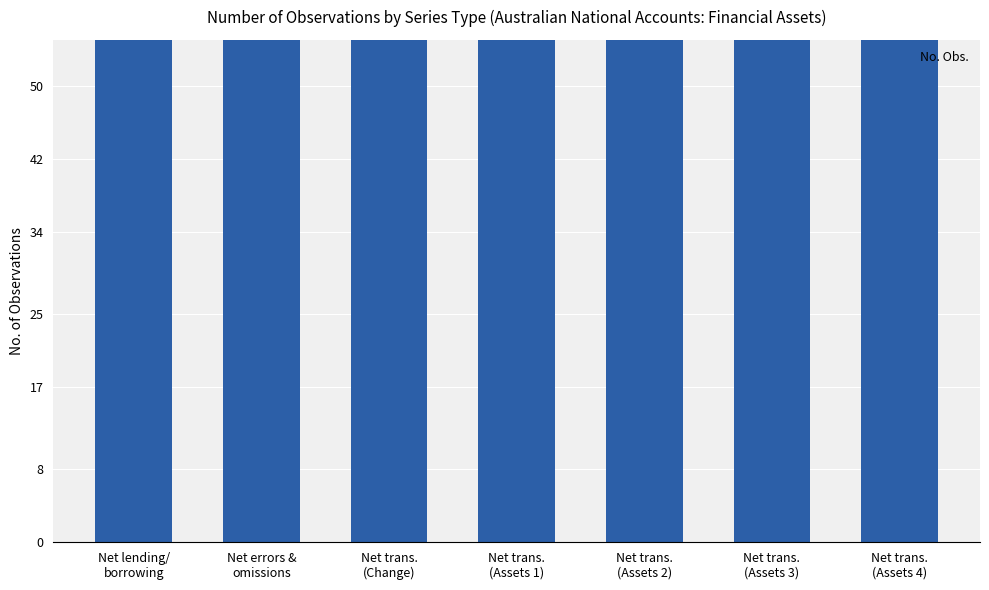

Count the number of categories in the chart.

7